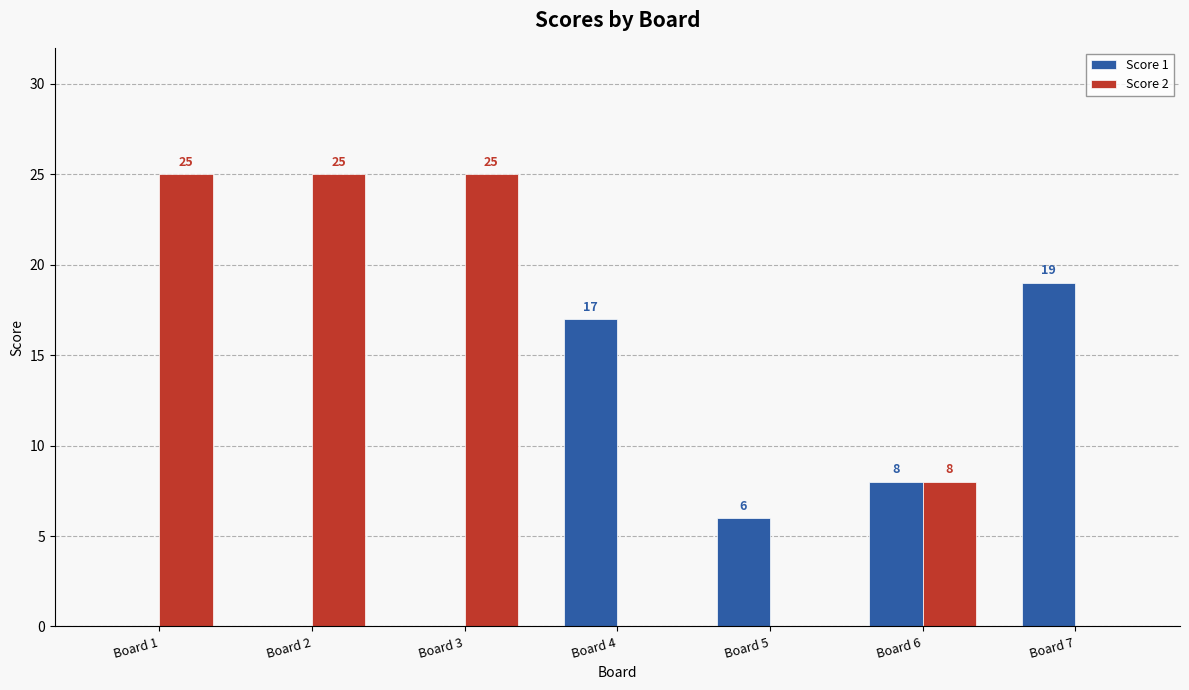

What are all the series names shown in the legend?

Score 1, Score 2